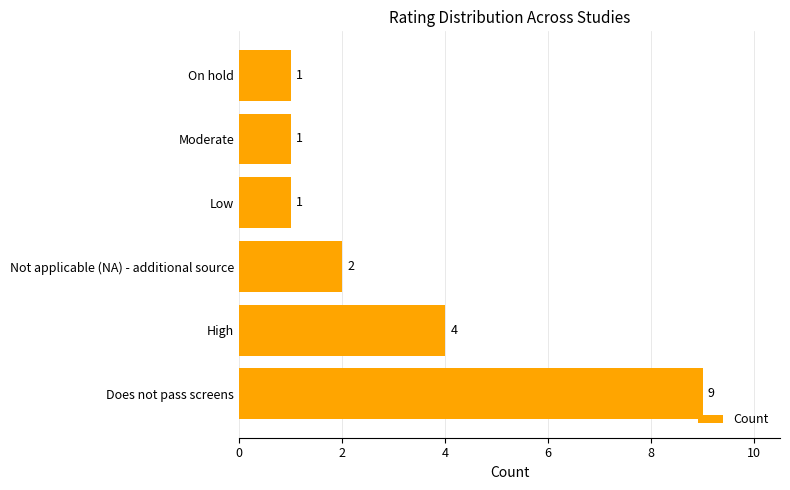

What is the sum of the values at Not applicable (NA) - additional source and Low?

3